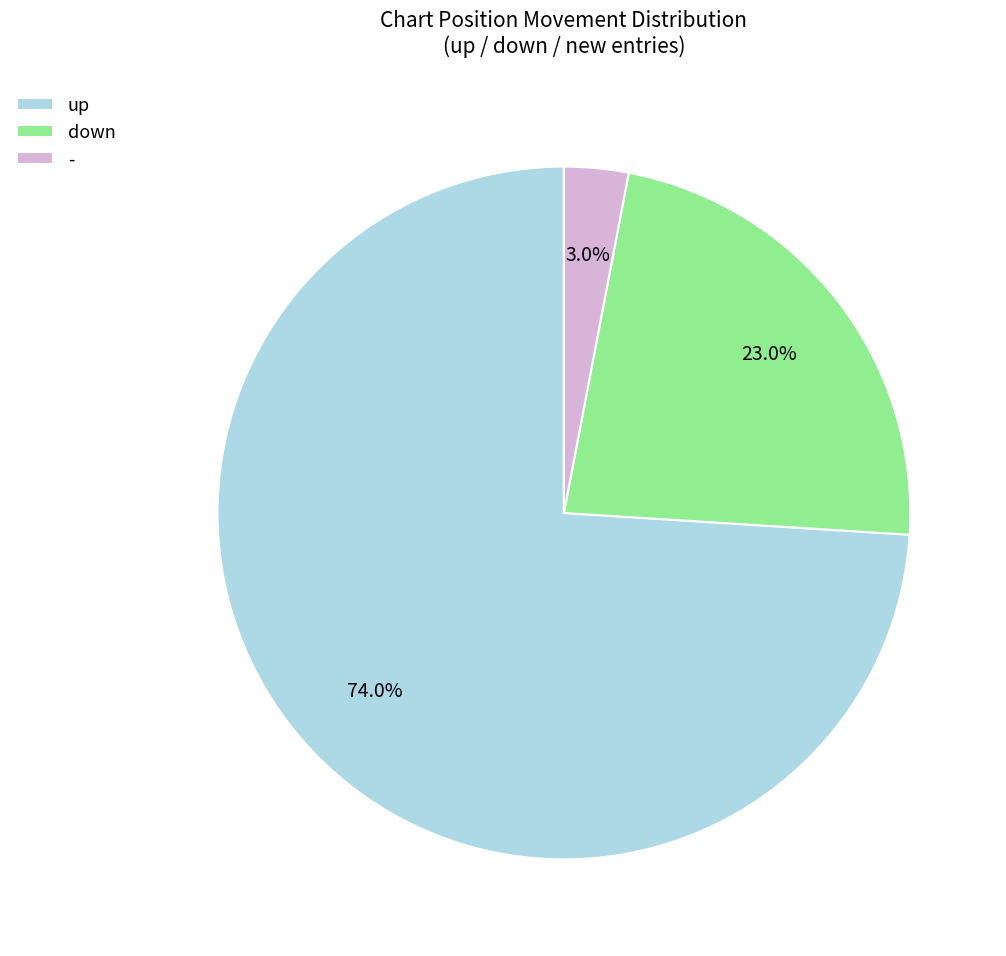

Is it true that down is 23% of the pie?

True